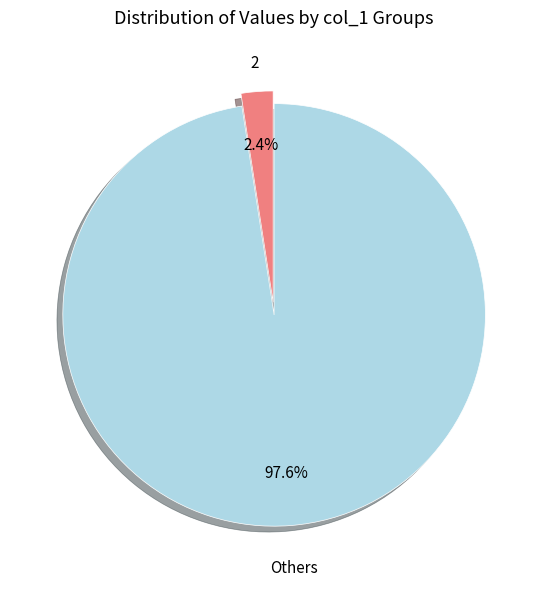

Do Others and 2 together represent more than half of the pie?

Yes